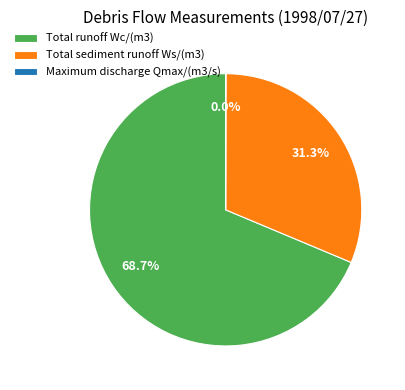

Does any single category account for the majority?

Yes